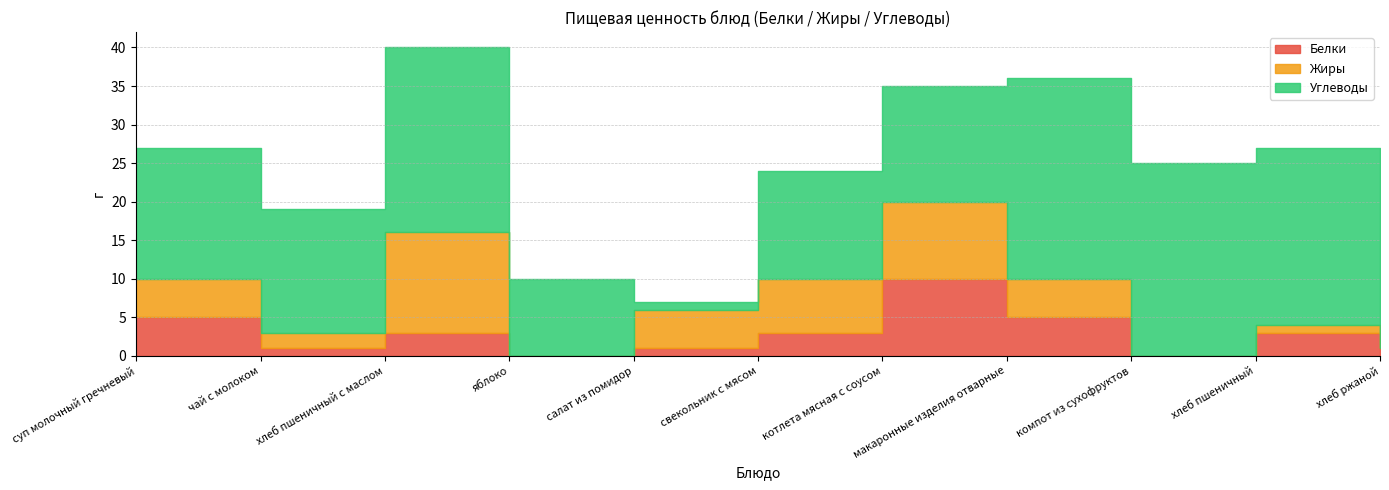

The value of Белки at котлета мясная с соусом is 10. True or false?

True